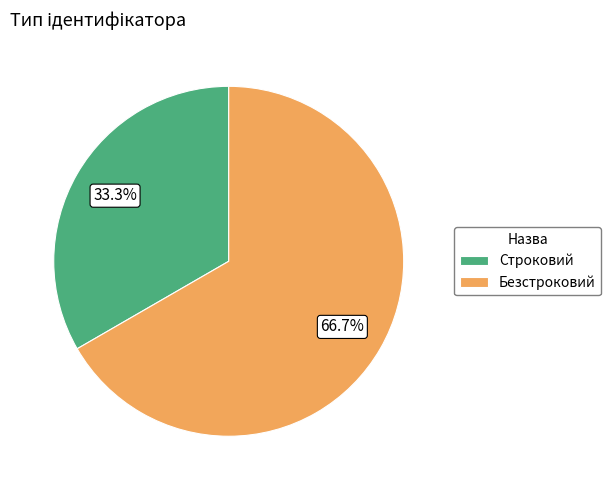

How many slices are in this pie chart?

2